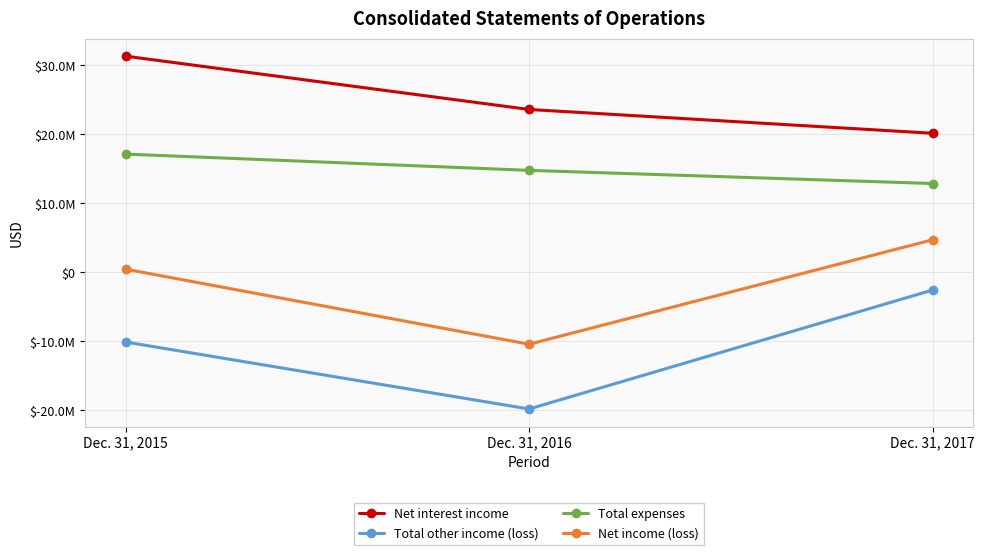

Which label corresponds to the largest value in the chart?

Dec. 31, 2015